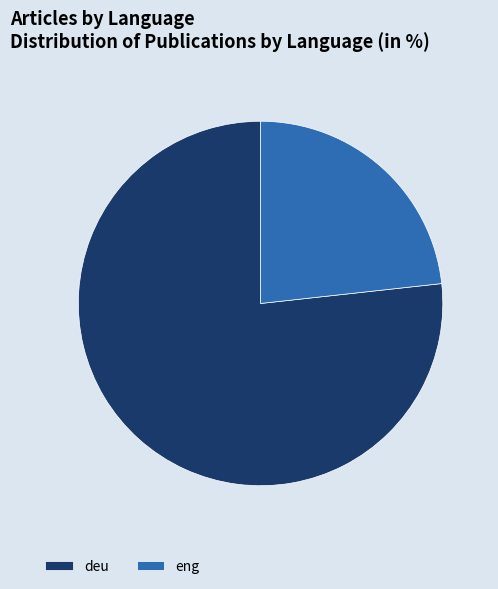

What is the largest slice in the pie chart?

deu